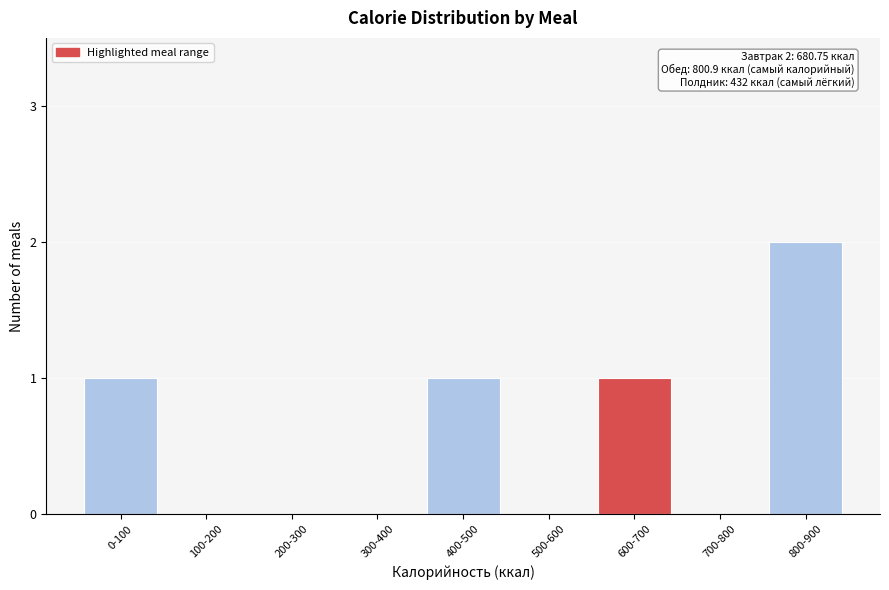

Reading right to left, what are all the values shown in this chart?

800-900=2	700-800=0	600-700=1	500-600=0	400-500=1	300-400=0	200-300=0	100-200=0	0-100=1